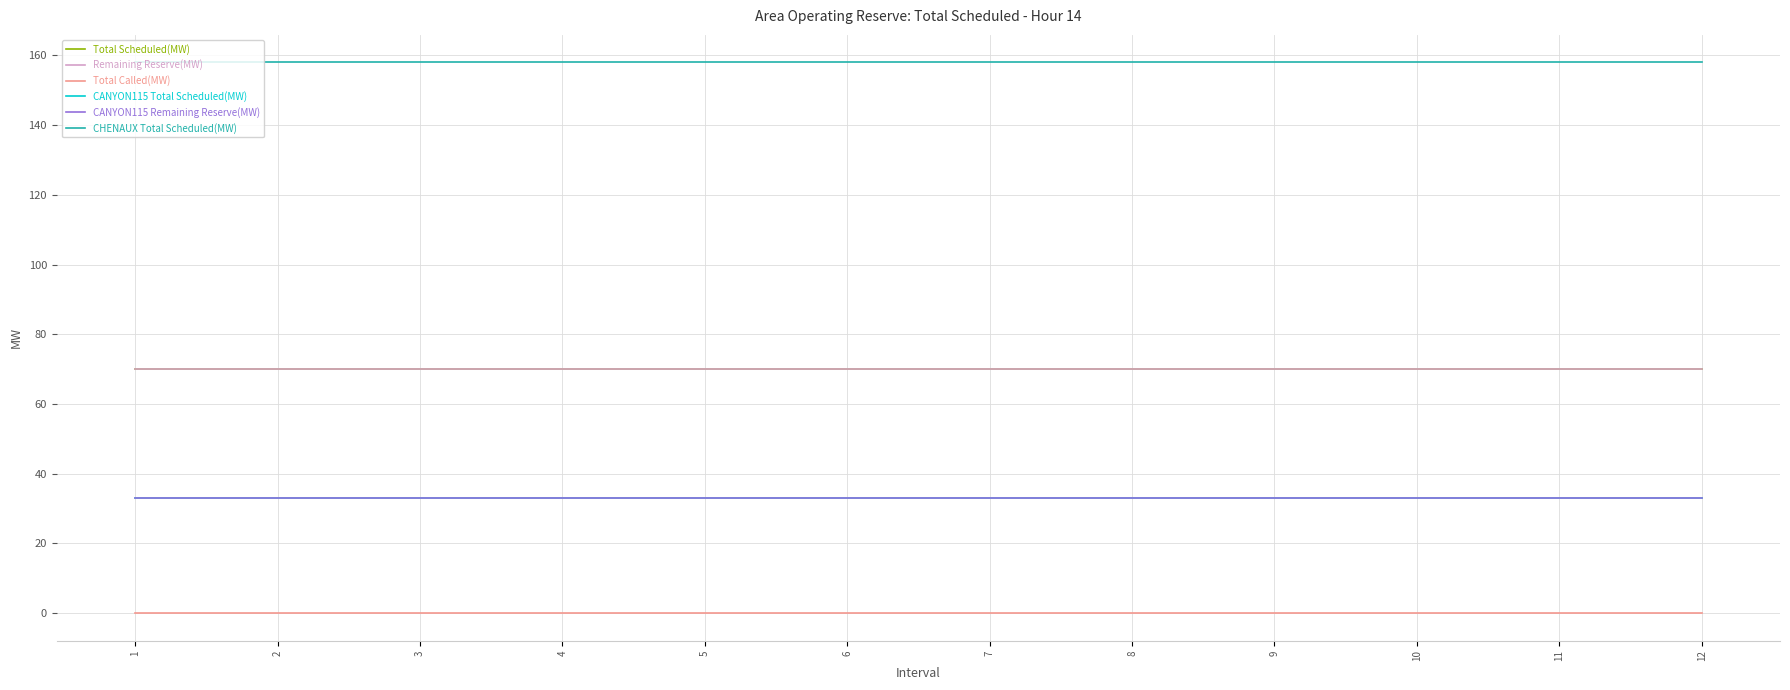

Is this an area chart (filled region under the line)?

No